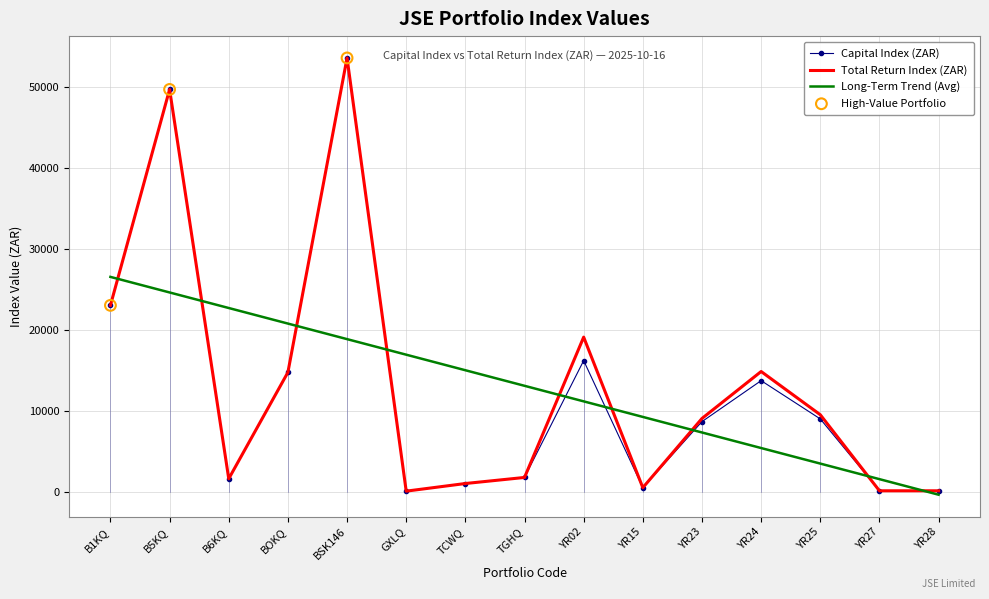

At how many categories does at least one series exceed 33060?

2